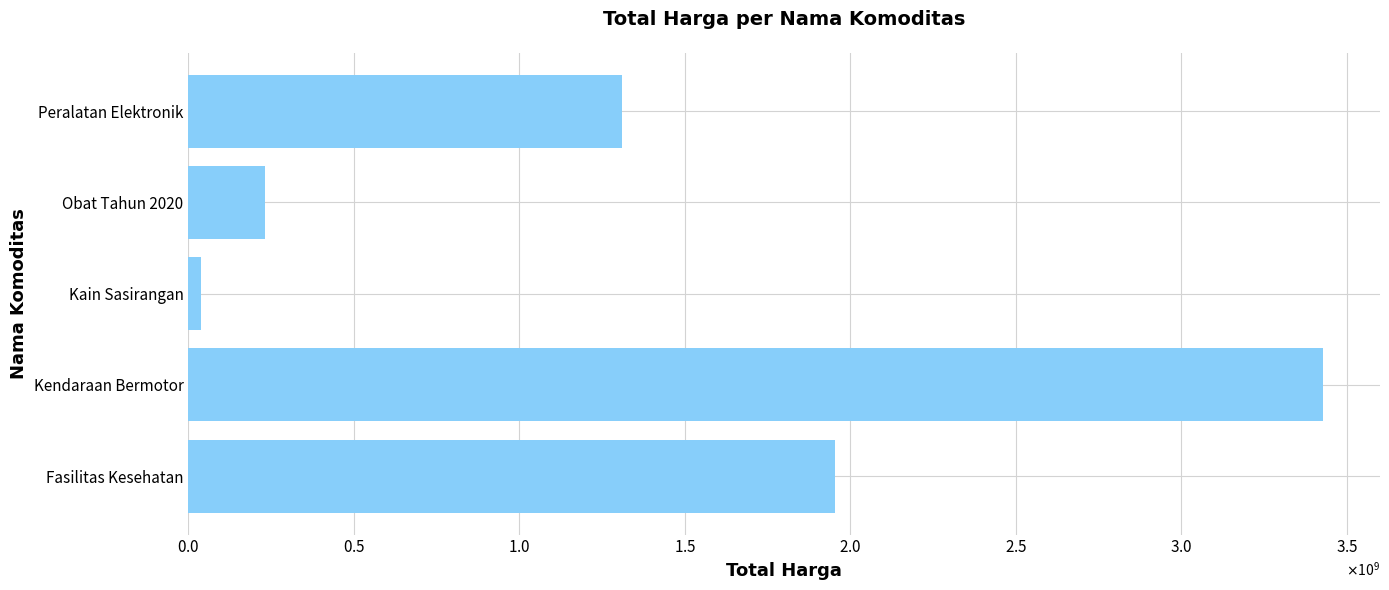

How many bars are there in total?

5